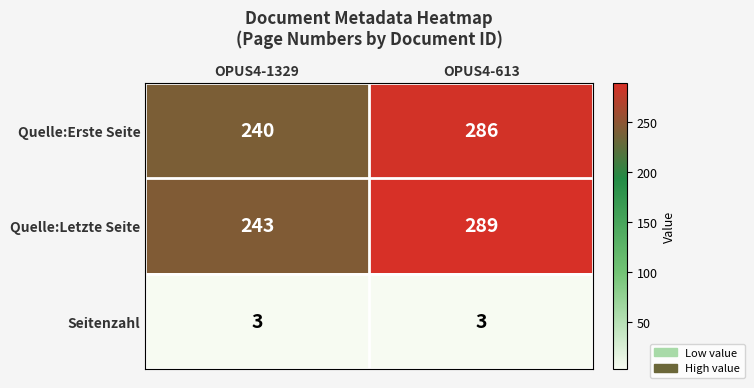

Rank the categories by Quelle:Erste Seite value from lowest to highest.

OPUS4-1329, OPUS4-613